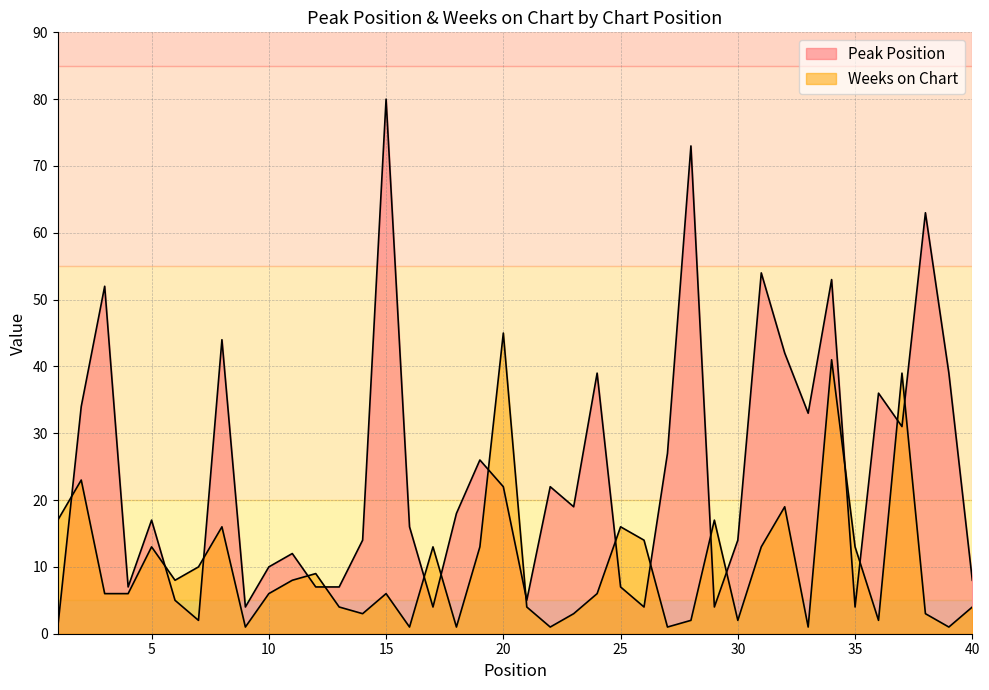

Reading right to left, transcribe all the data shown in this chart.

Peak Position: 8	39	63	31	36	4	53	33	42	54	14	4	73	27	4	7	39	19	22	5	22	26	18	4	16	80	14	7	7	12	10	4	44	2	5	17	7	52	34	1
Weeks on Chart: 4	1	3	39	2	13	41	1	19	13	2	17	2	1	14	16	6	3	1	4	45	13	1	13	1	6	3	4	9	8	6	1	16	10	8	13	6	6	23	17